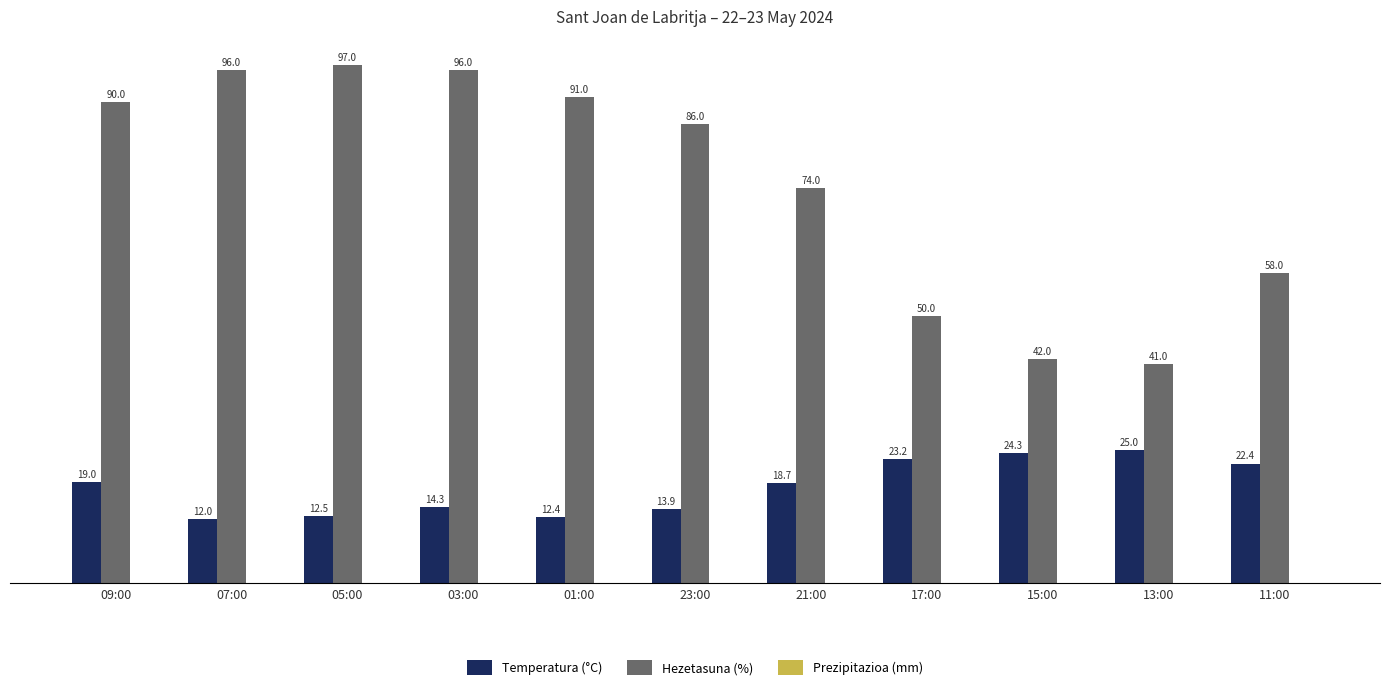

At which label is Hezetasuna (%) closest to 69?

21:00